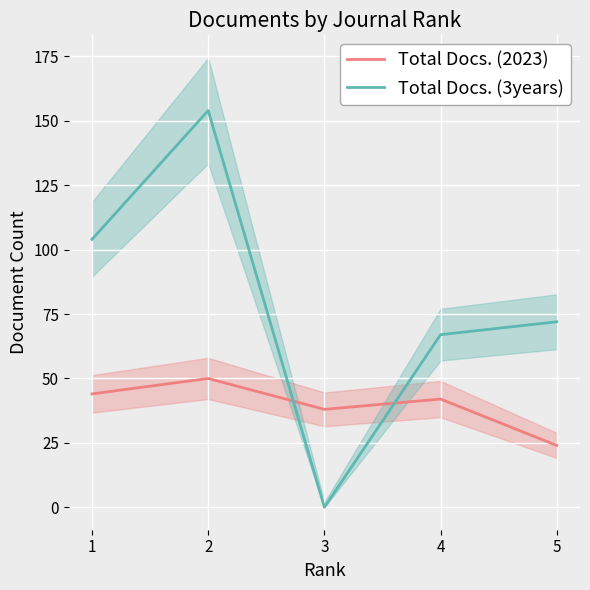

Which label corresponds to the largest value in the chart?

2